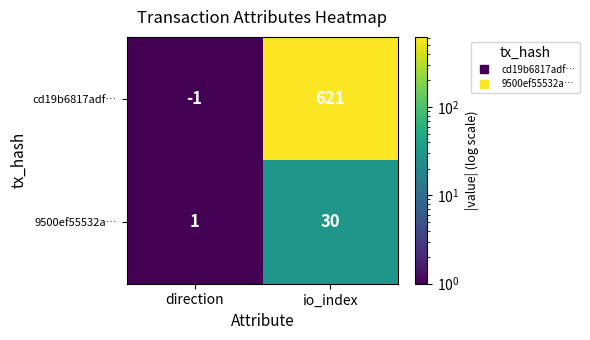

Which label corresponds to the largest value in the chart?

io_index